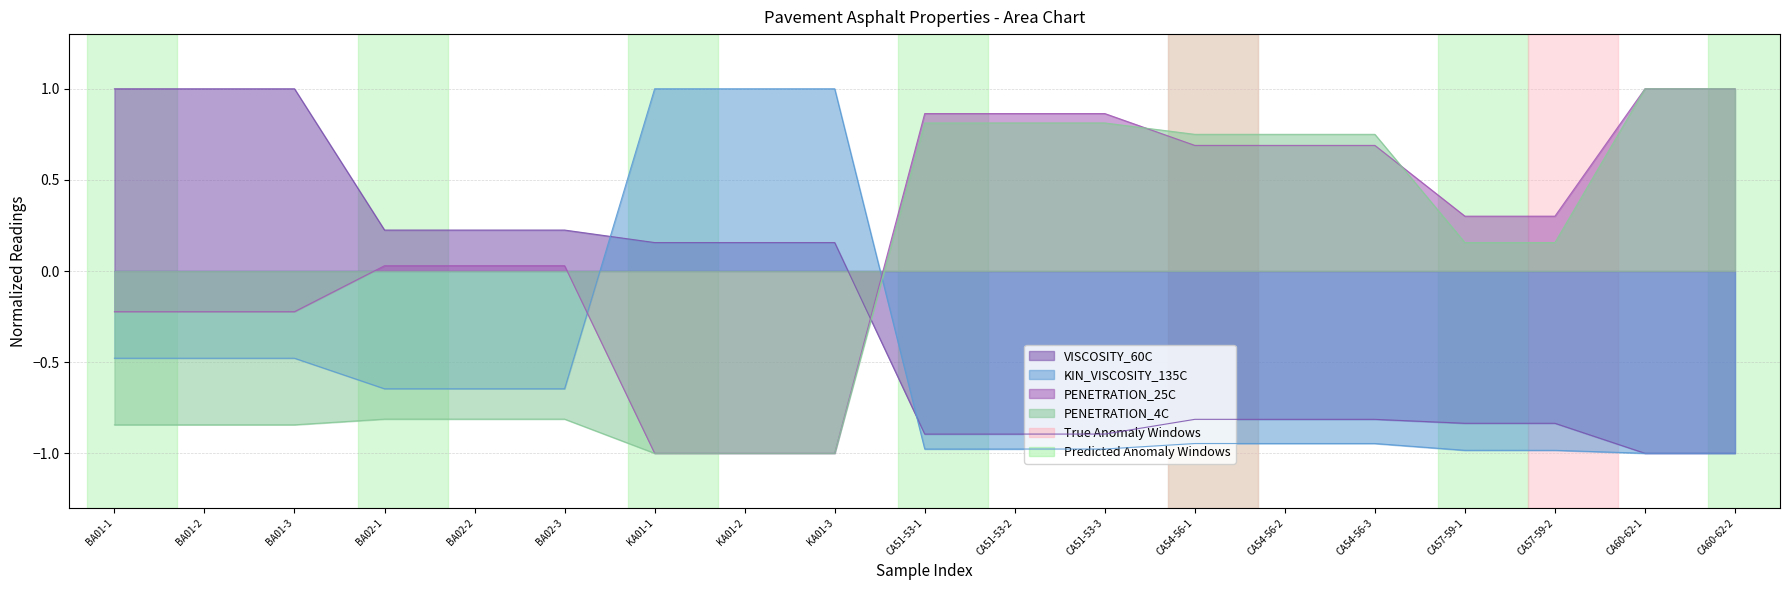

Reading left to right, transcribe all the data shown in this chart.

VISCOSITY_60C: BA01-1=1.0	BA01-2=1.0	BA01-3=1.0	BA02-1=0.2	BA02-2=0.2	BA02-3=0.2	KA01-1=0.2	KA01-2=0.2	KA01-3=0.2	CA51-53-1=-0.9	CA51-53-2=-0.9	CA51-53-3=-0.9	CA54-56-1=-0.8	CA54-56-2=-0.8	CA54-56-3=-0.8	CA57-59-1=-0.8	CA57-59-2=-0.8	CA60-62-1=-1.0	CA60-62-2=-1.0
KIN_VISCOSITY_135C: BA01-1=-0.5	BA01-2=-0.5	BA01-3=-0.5	BA02-1=-0.6	BA02-2=-0.6	BA02-3=-0.6	KA01-1=1.0	KA01-2=1.0	KA01-3=1.0	CA51-53-1=-1.0	CA51-53-2=-1.0	CA51-53-3=-1.0	CA54-56-1=-0.9	CA54-56-2=-0.9	CA54-56-3=-0.9	CA57-59-1=-1.0	CA57-59-2=-1.0	CA60-62-1=-1.0	CA60-62-2=-1.0
PENETRATION_25C: BA01-1=-0.2	BA01-2=-0.2	BA01-3=-0.2	BA02-1=0.0	BA02-2=0.0	BA02-3=0.0	KA01-1=-1.0	KA01-2=-1.0	KA01-3=-1.0	CA51-53-1=0.9	CA51-53-2=0.9	CA51-53-3=0.9	CA54-56-1=0.7	CA54-56-2=0.7	CA54-56-3=0.7	CA57-59-1=0.3	CA57-59-2=0.3	CA60-62-1=1.0	CA60-62-2=1.0
PENETRATION_4C: BA01-1=-0.8	BA01-2=-0.8	BA01-3=-0.8	BA02-1=-0.8	BA02-2=-0.8	BA02-3=-0.8	KA01-1=-1.0	KA01-2=-1.0	KA01-3=-1.0	CA51-53-1=0.8	CA51-53-2=0.8	CA51-53-3=0.8	CA54-56-1=0.8	CA54-56-2=0.8	CA54-56-3=0.8	CA57-59-1=0.2	CA57-59-2=0.2	CA60-62-1=1.0	CA60-62-2=1.0